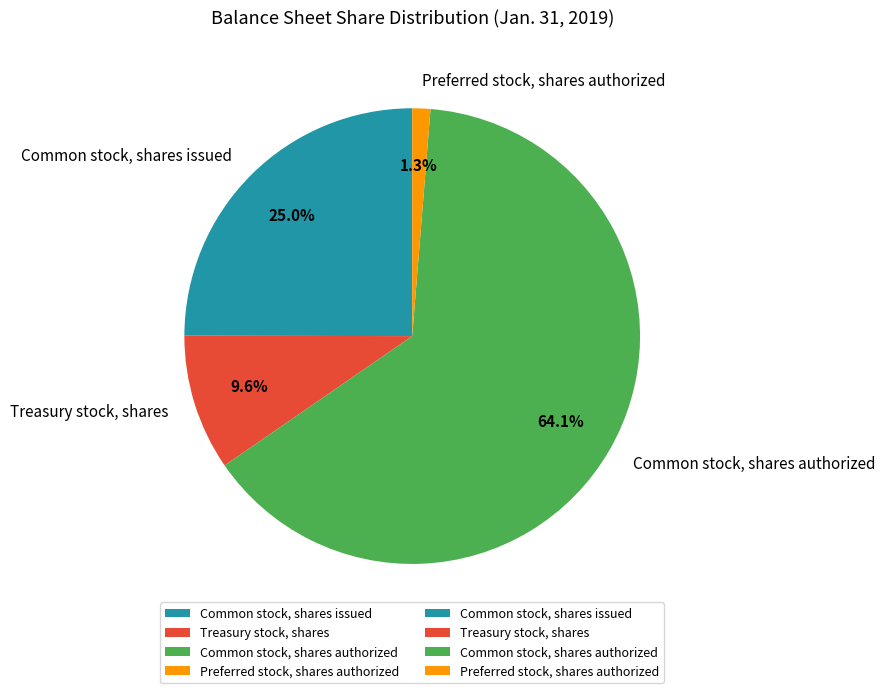

Which slice is the smallest?

Preferred stock, shares authorized